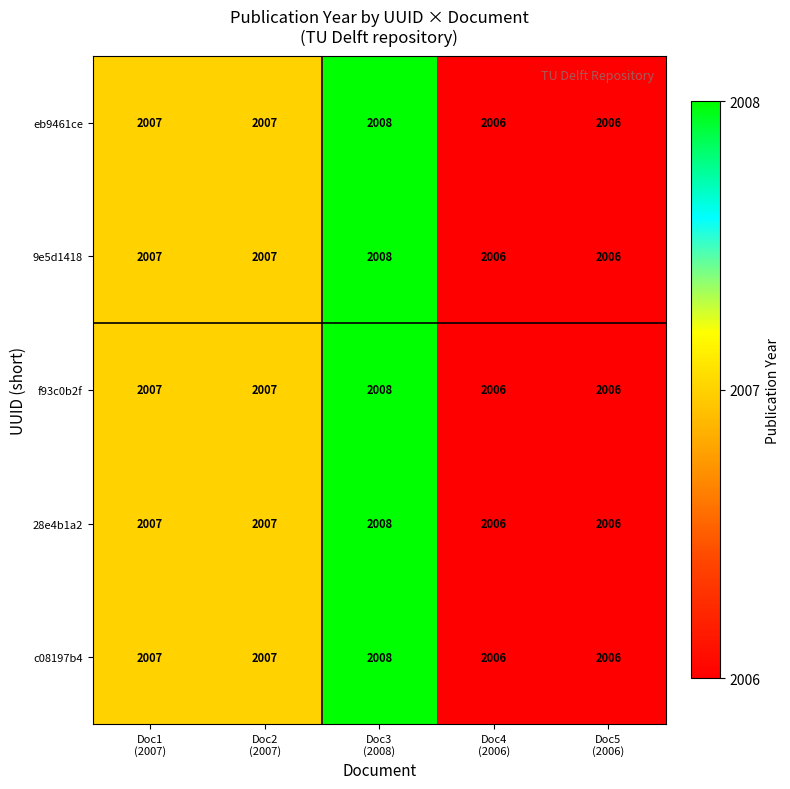

How many c08197b4 values are between 2006 and 2007?

4